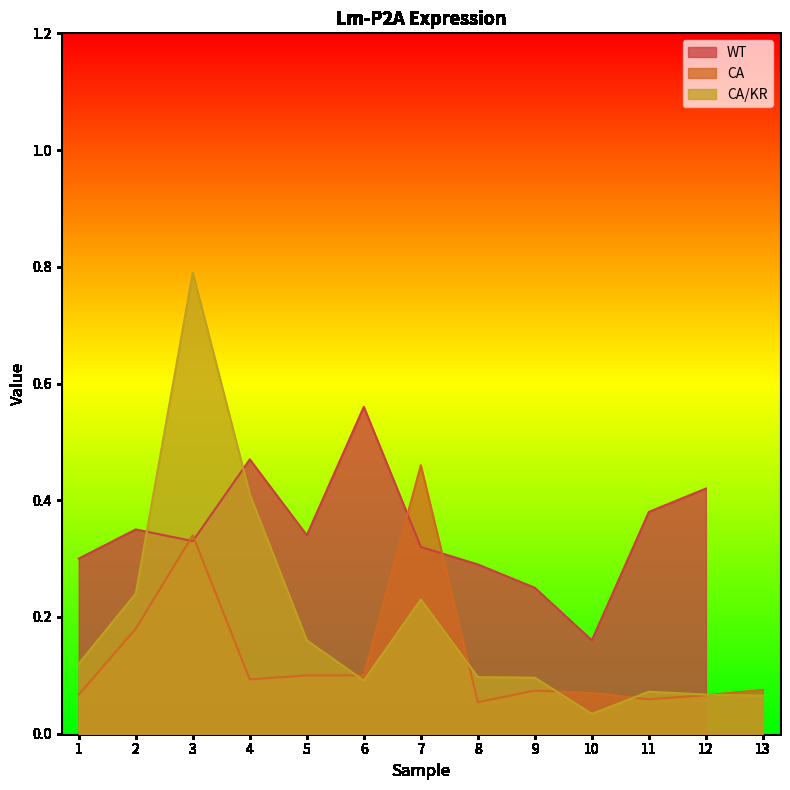

Which series has the widest spread of values?

CA/KR